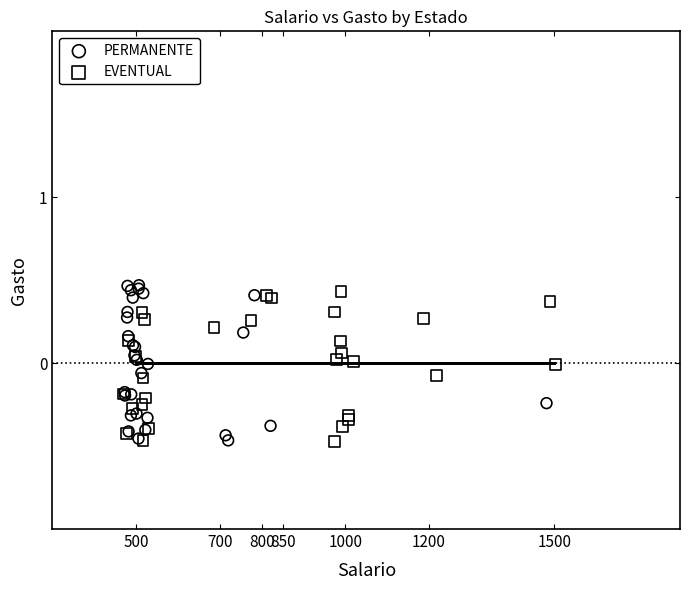

Which series contains the highest Y value?

PERMANENTE